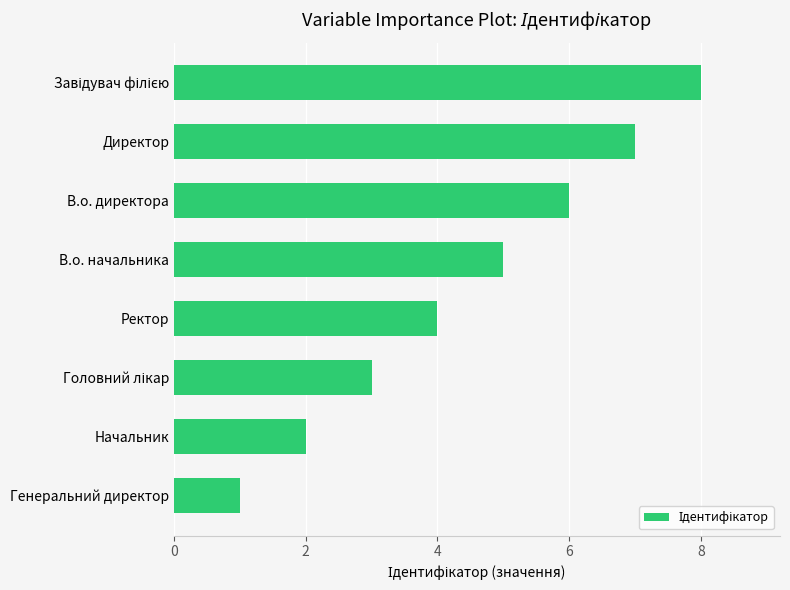

What is the change in value from Начальник to В.о. начальника?

+3